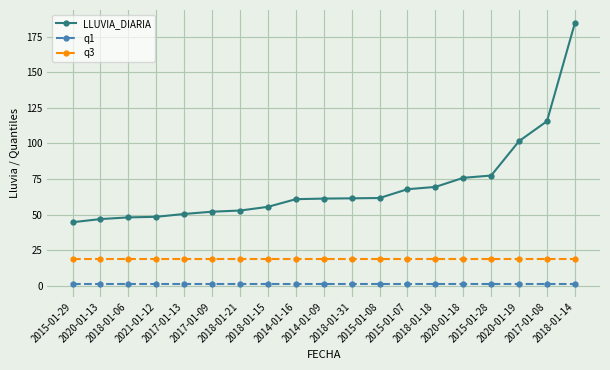

List the series in order of their peak value, highest first.

LLUVIA_DIARIA, q3, q1